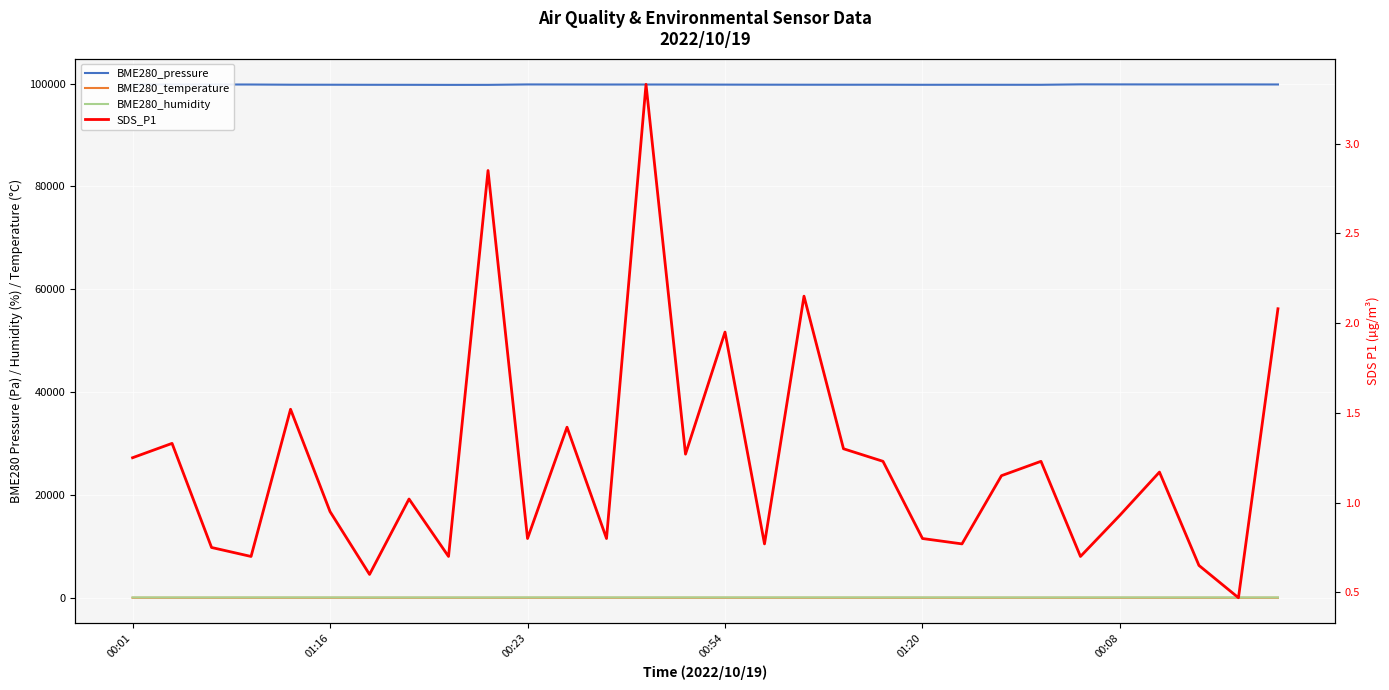

How many interior local valleys does the BME280_humidity series have?

5